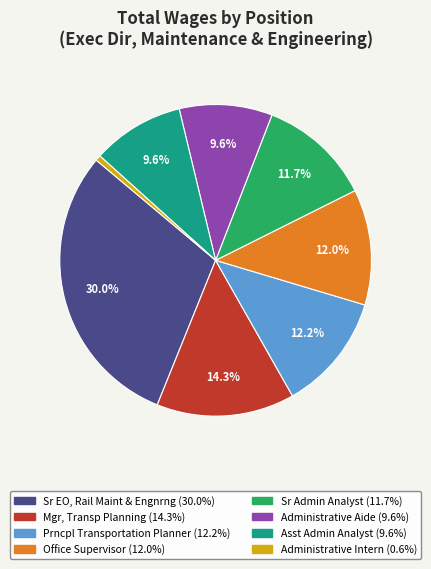

Does any single category account for the majority?

No